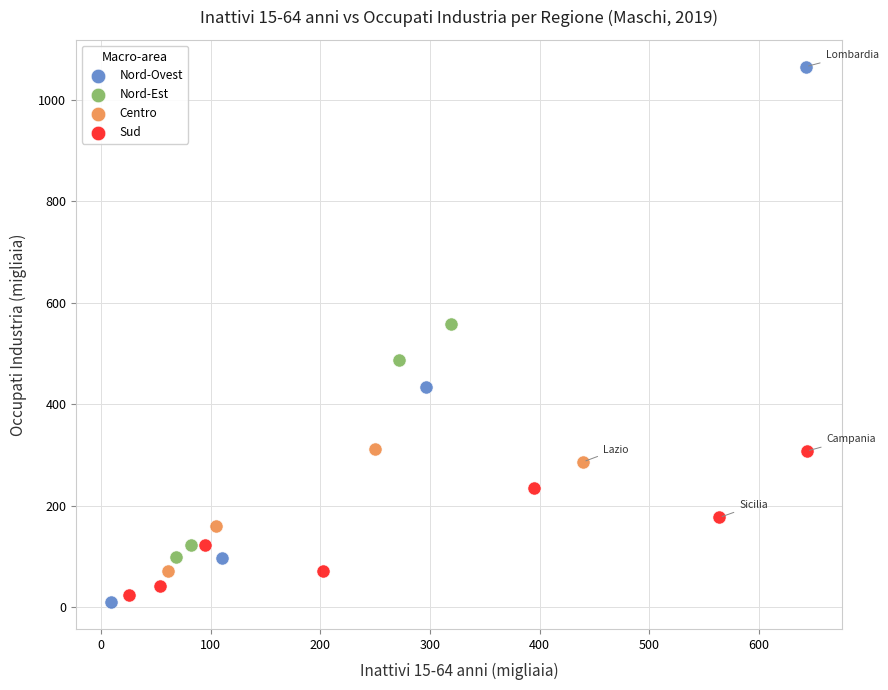

What are all the series names shown in the legend?

Nord-Ovest, Nord-Est, Centro, Sud